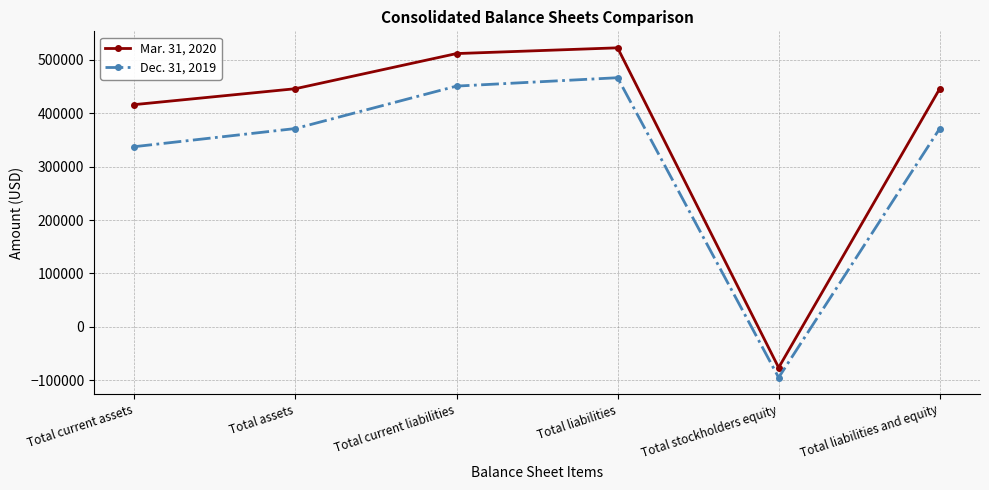

How many values in the Mar. 31, 2020 series are below 446177?

2